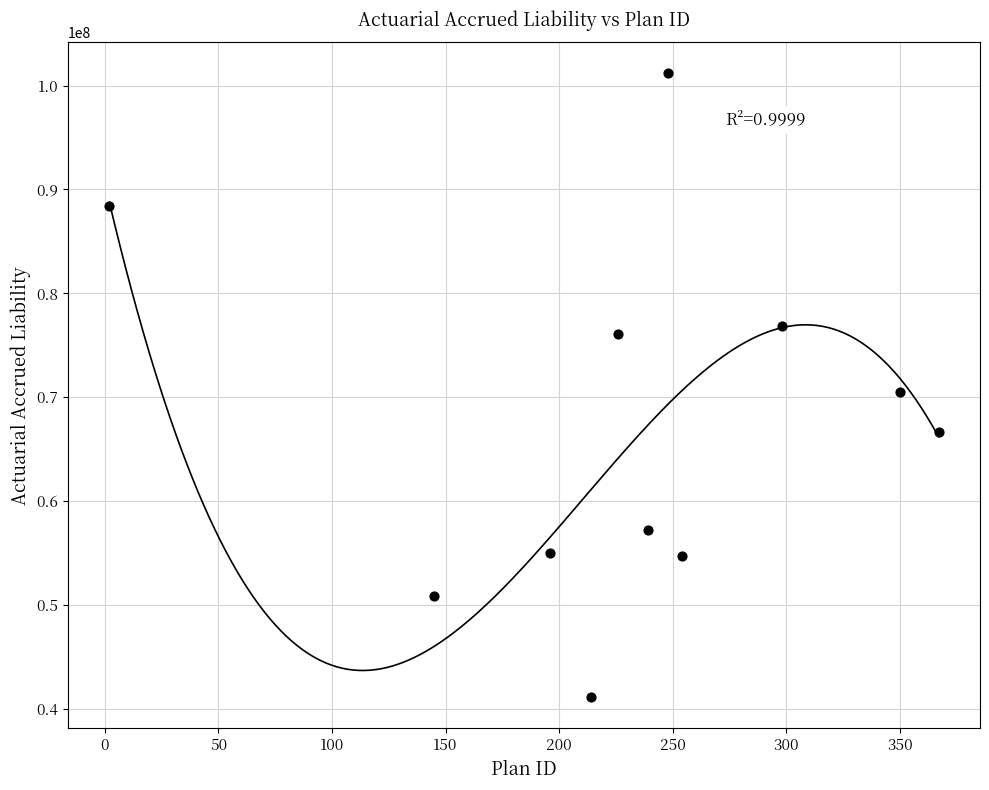

What is the range of X values (max minus min)?

365